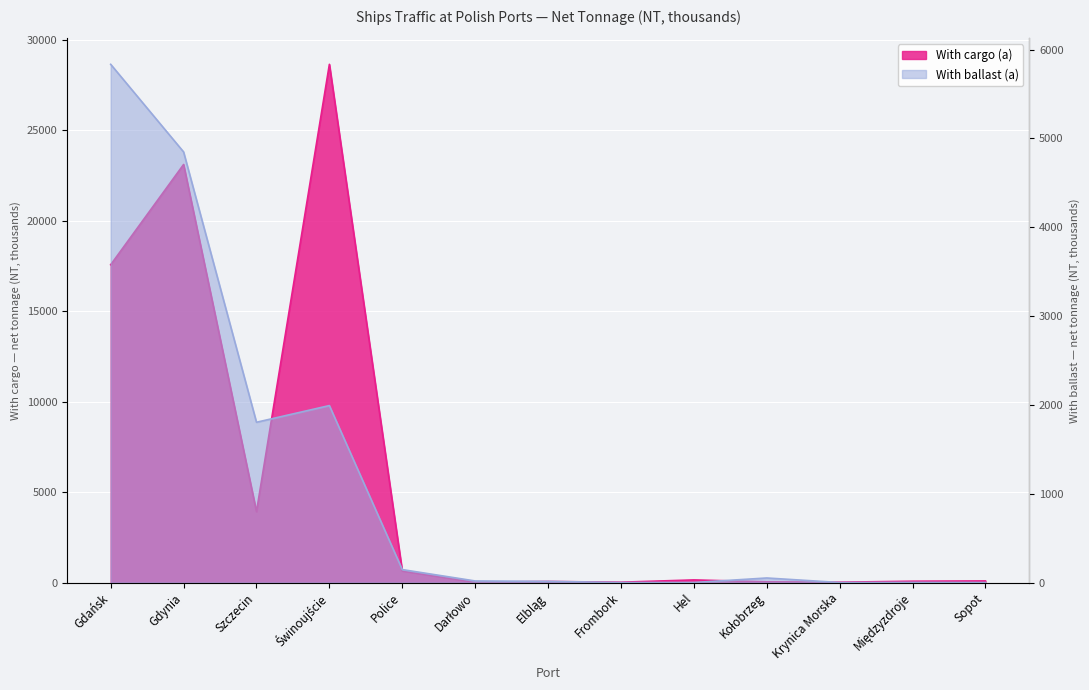

What is the value of the With cargo (a) point at the 12th from the left?

72.0